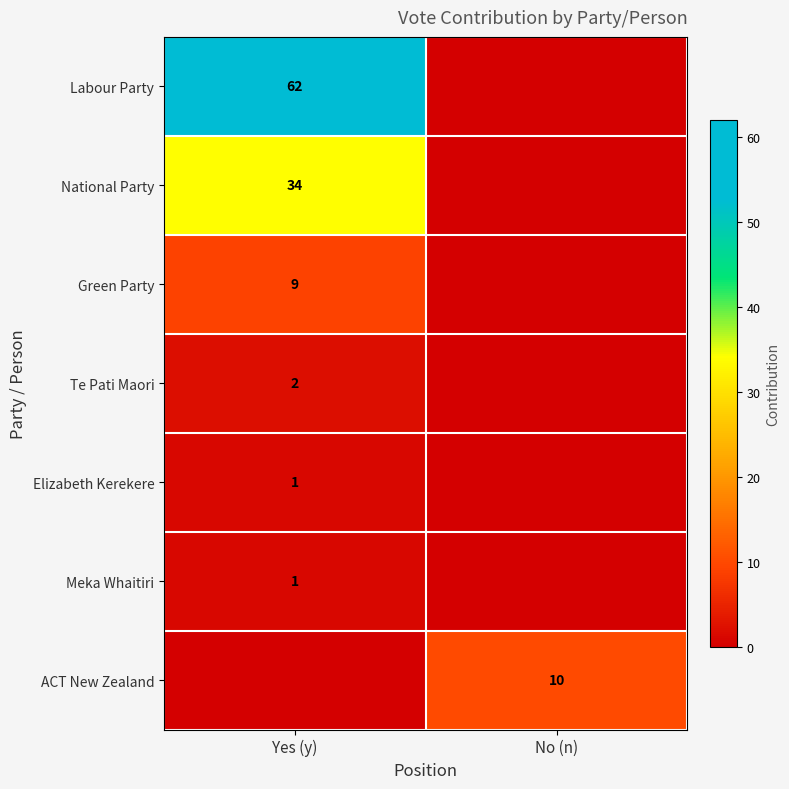

True or false: ACT New Zealand has a value of 10 at No (n).

True